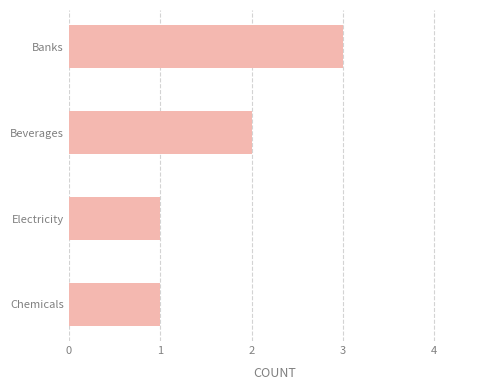

What position from the bottom is Banks?

4